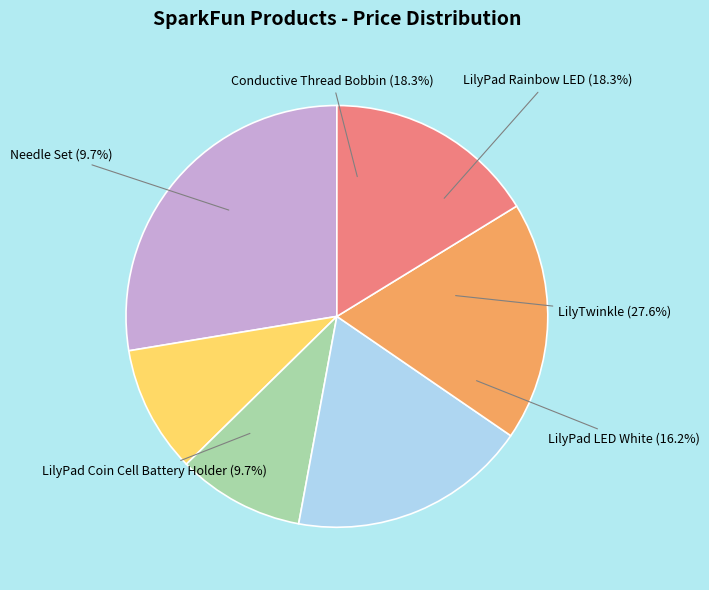

Does any single category account for the majority?

No